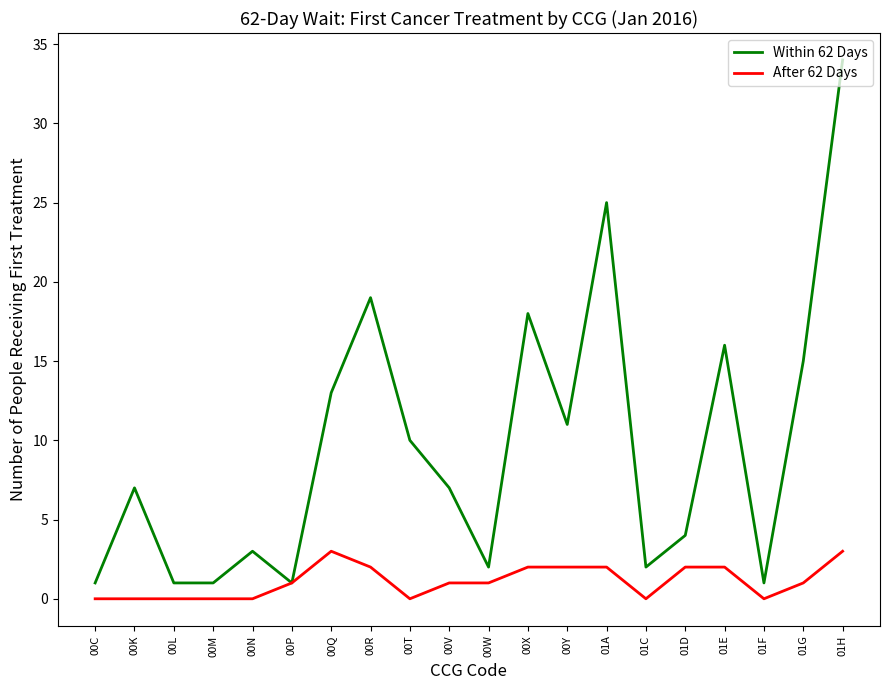

Which series has the largest range (max minus min)?

Within 62 Days